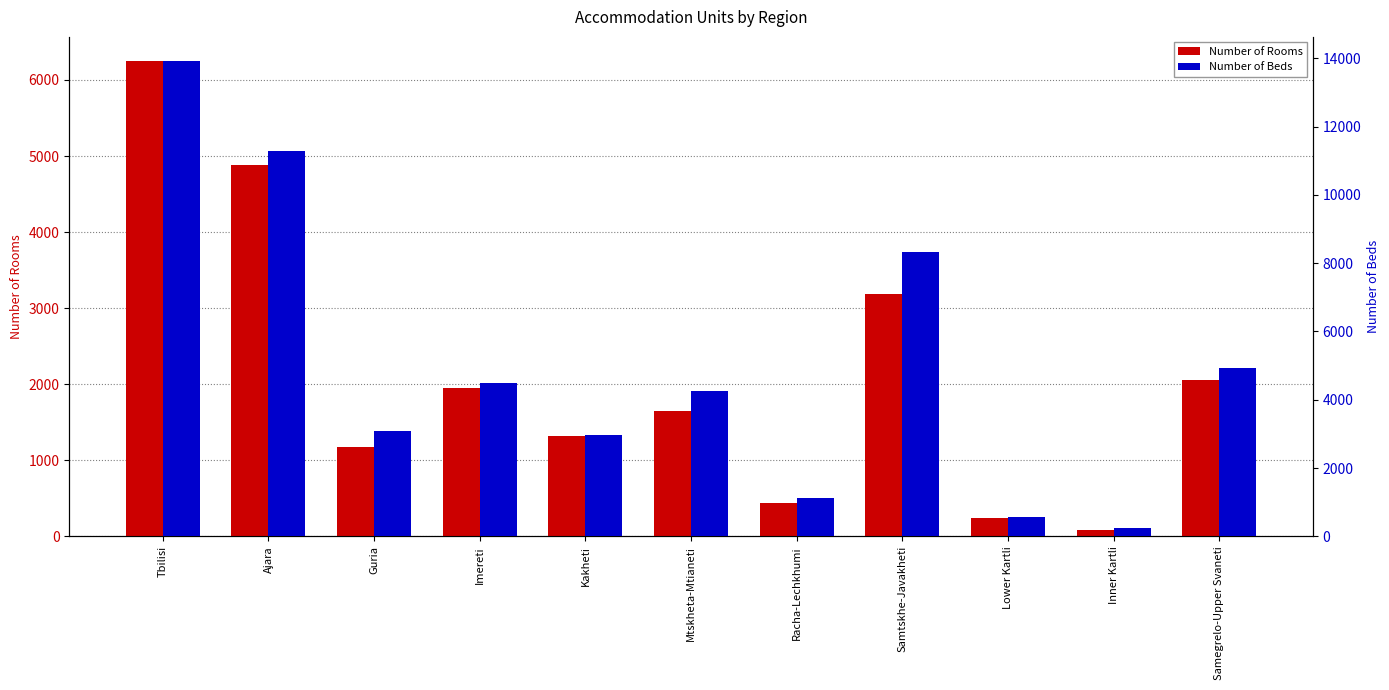

What is the minimum value shown in the chart?

88